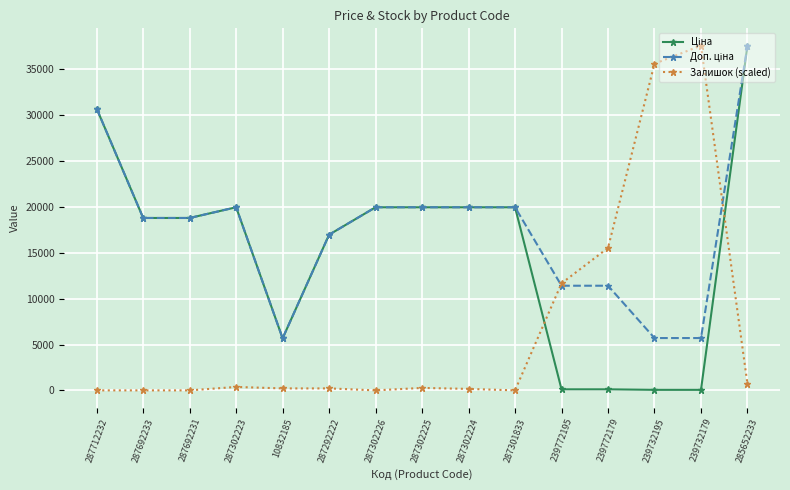

What is the total value across all series at 287301833?

39928.3